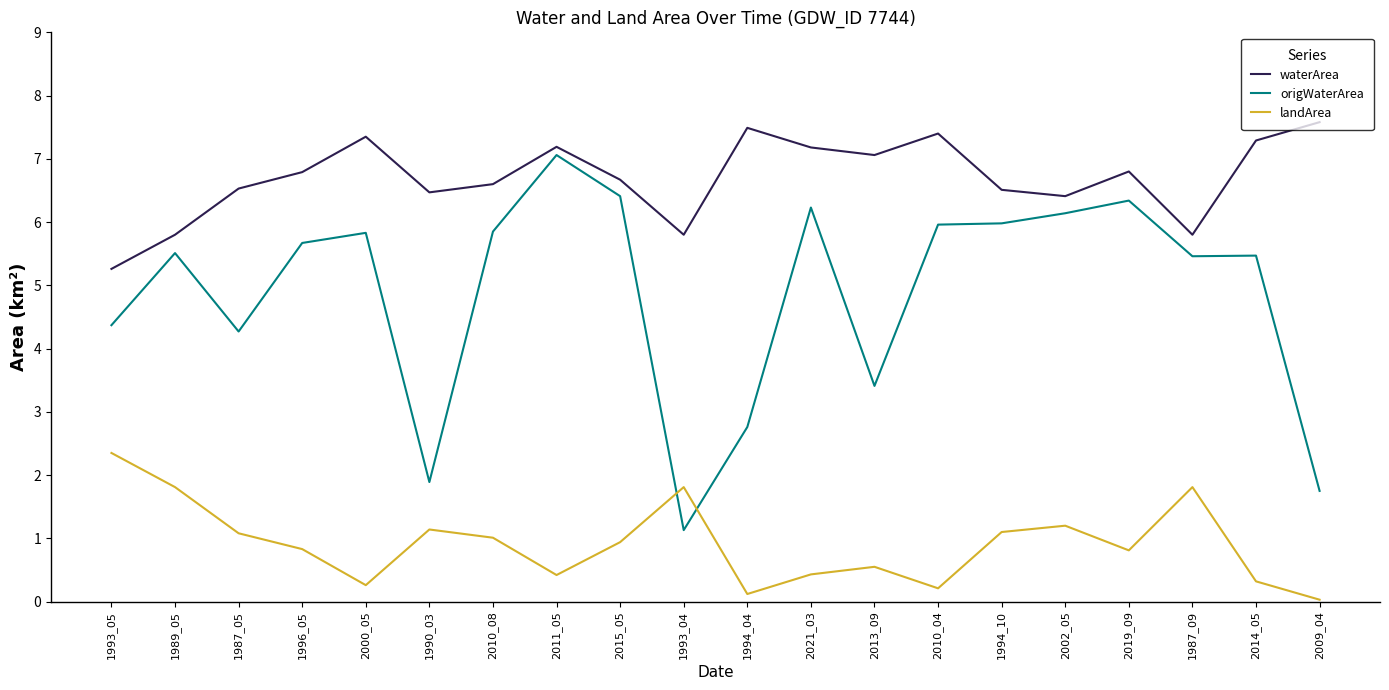

True or false: landArea and waterArea cross at least once.

False